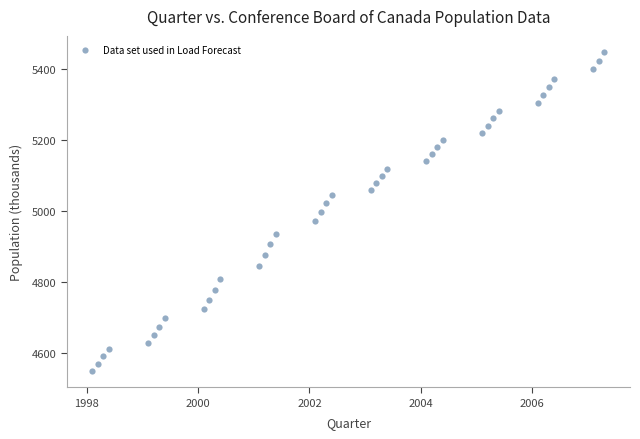

What is the range of Y values (max minus min)?

899.1